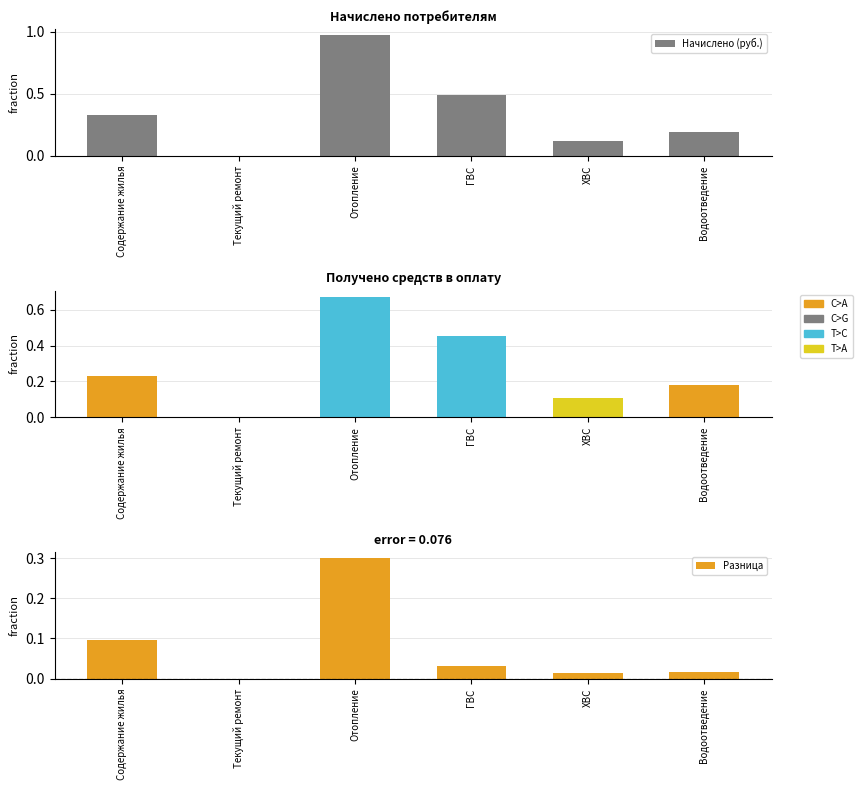

What is the average value of the Получено (руб.) series?

0.3